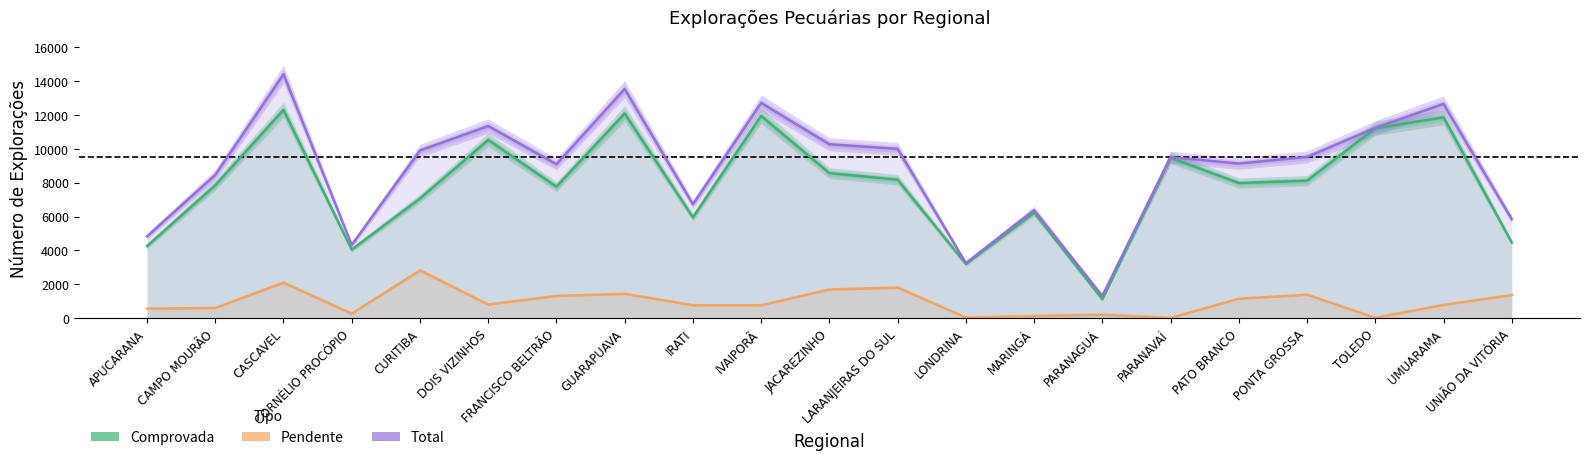

What is the total value across all series at IRATI?

13452